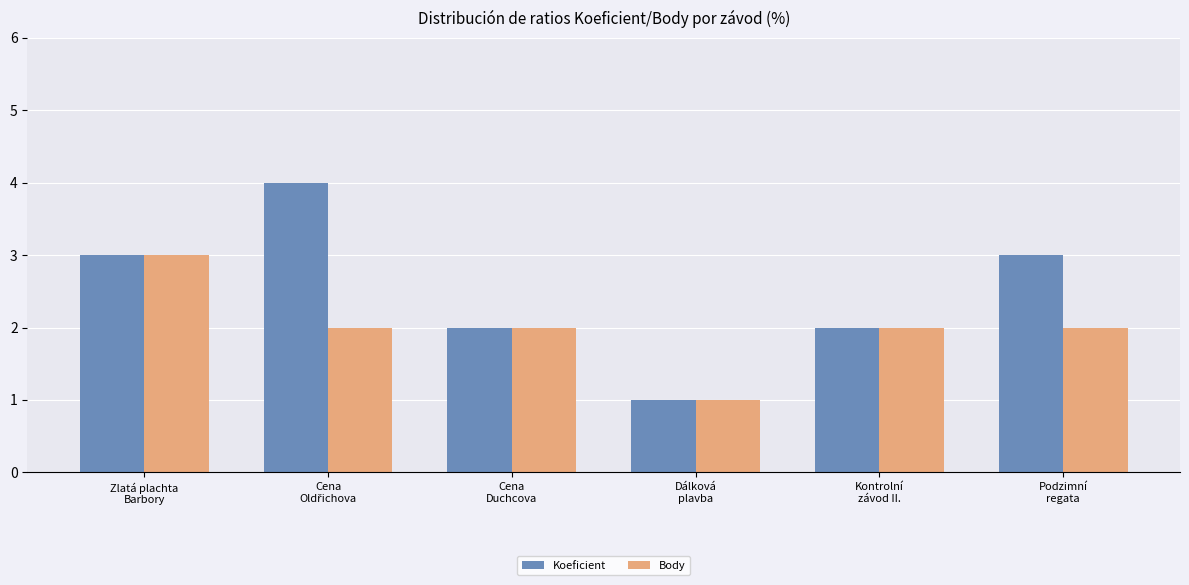

Which series has the largest total across all categories?

Koeficient